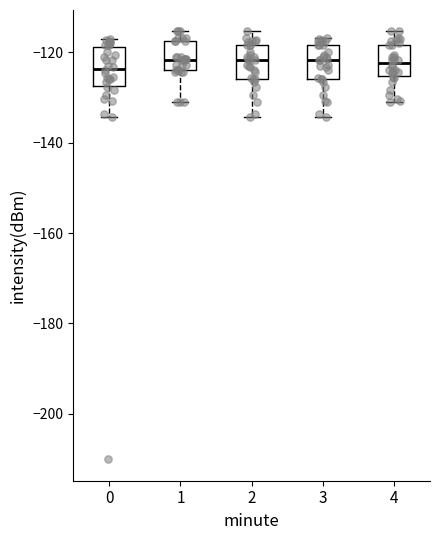

Where does the lower whisker of the box at x = 4 end on the y-axis? The values are not printed on the chart, so give them approximately, as read against the axis.

-130